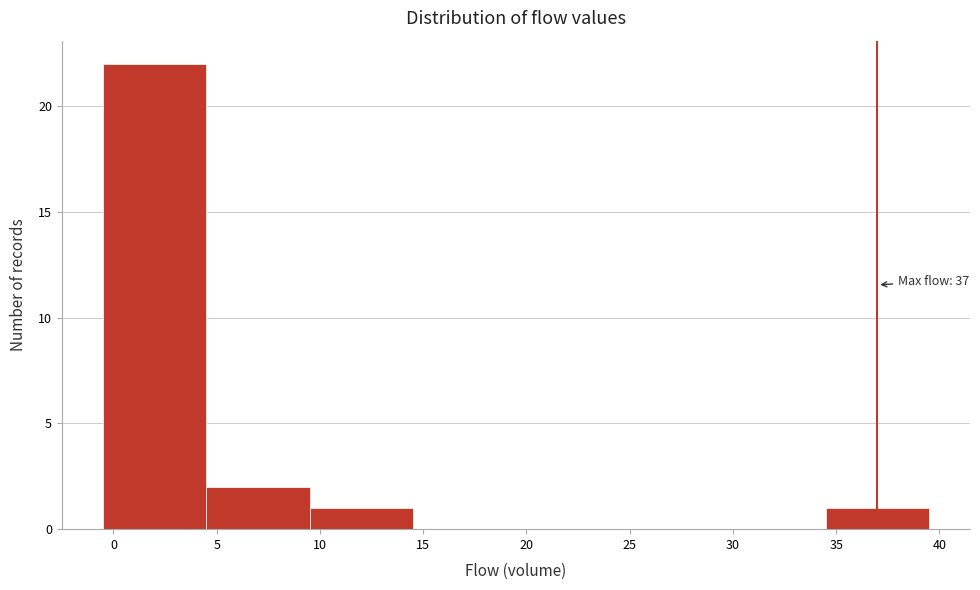

Over which range of the x-axis is the bar tallest?

-0.5 to 4.5